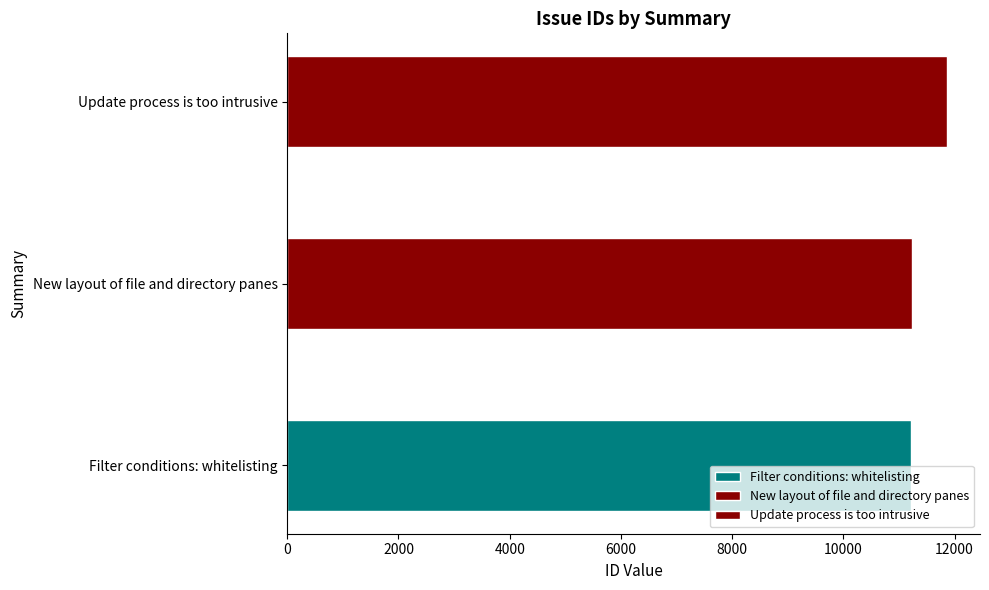

The value at New layout of file and directory panes is 11242. True or false?

True